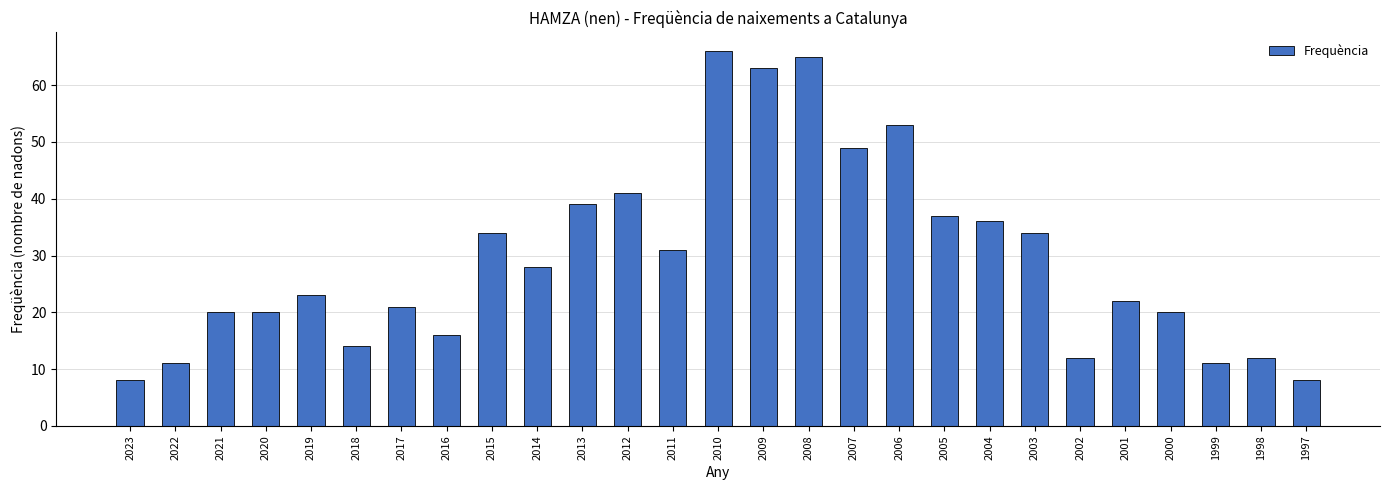

Reading left to right, list all the values displayed in this chart.

8	11	20	20	23	14	21	16	34	28	39	41	31	66	63	65	49	53	37	36	34	12	22	20	11	12	8